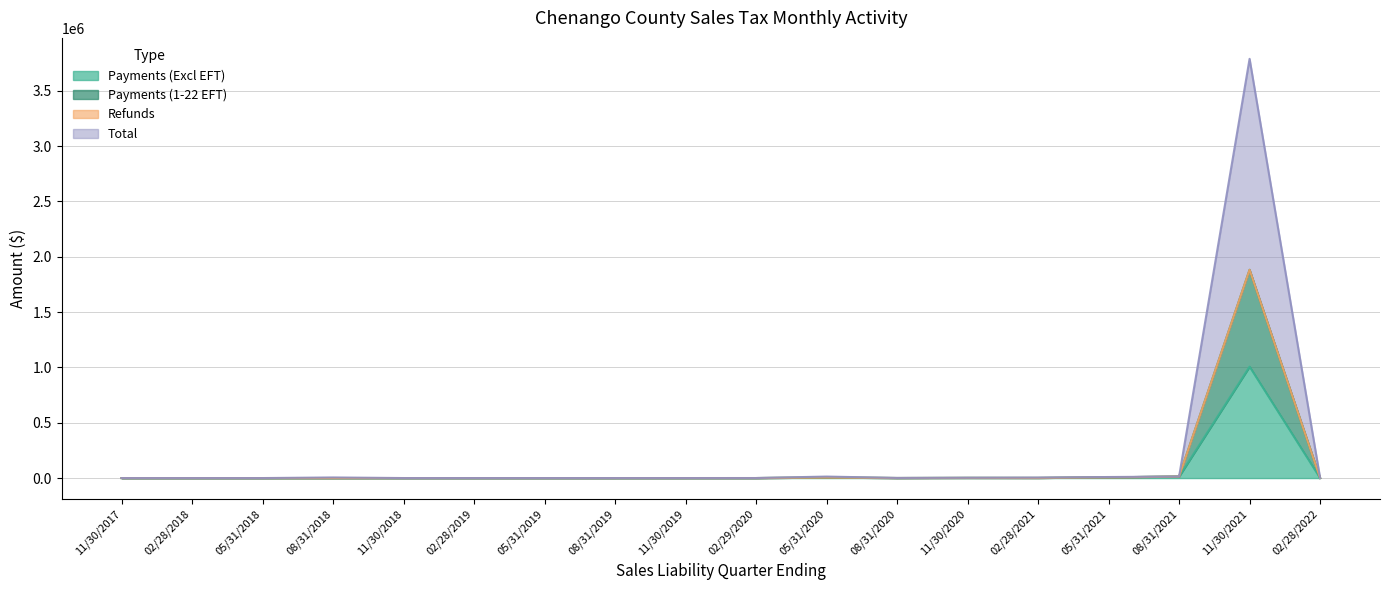

What is the highest value of the Payments (Excl EFT) series?

1007240.3